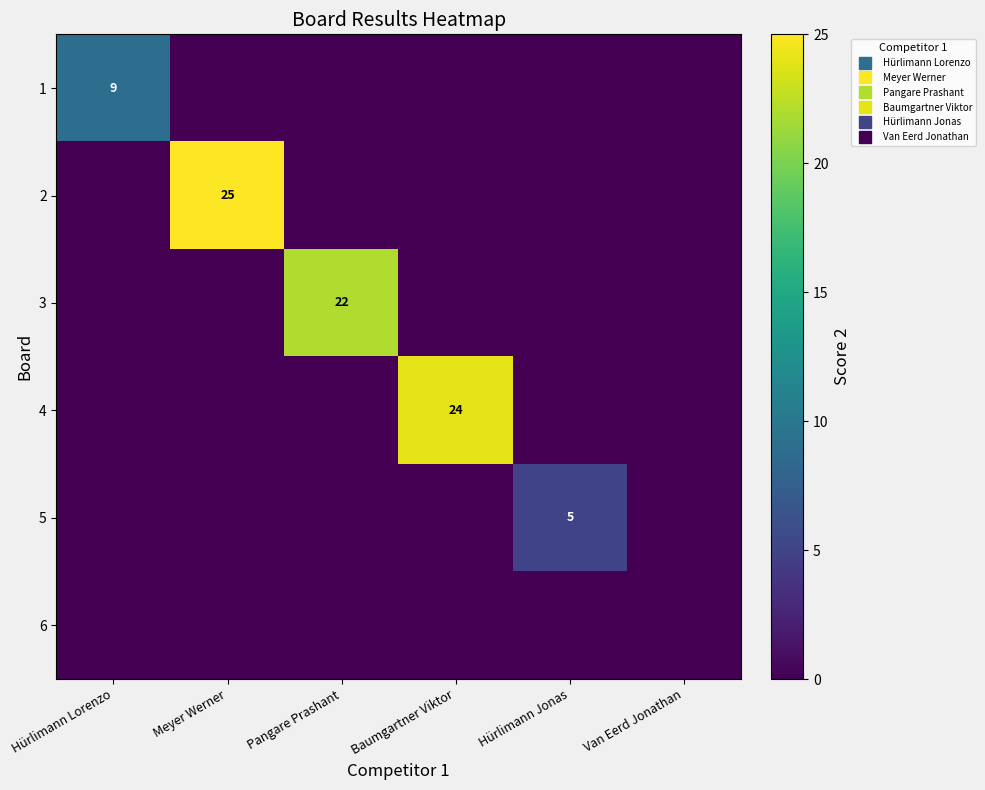

At how many categories does at least one series exceed 22?

2